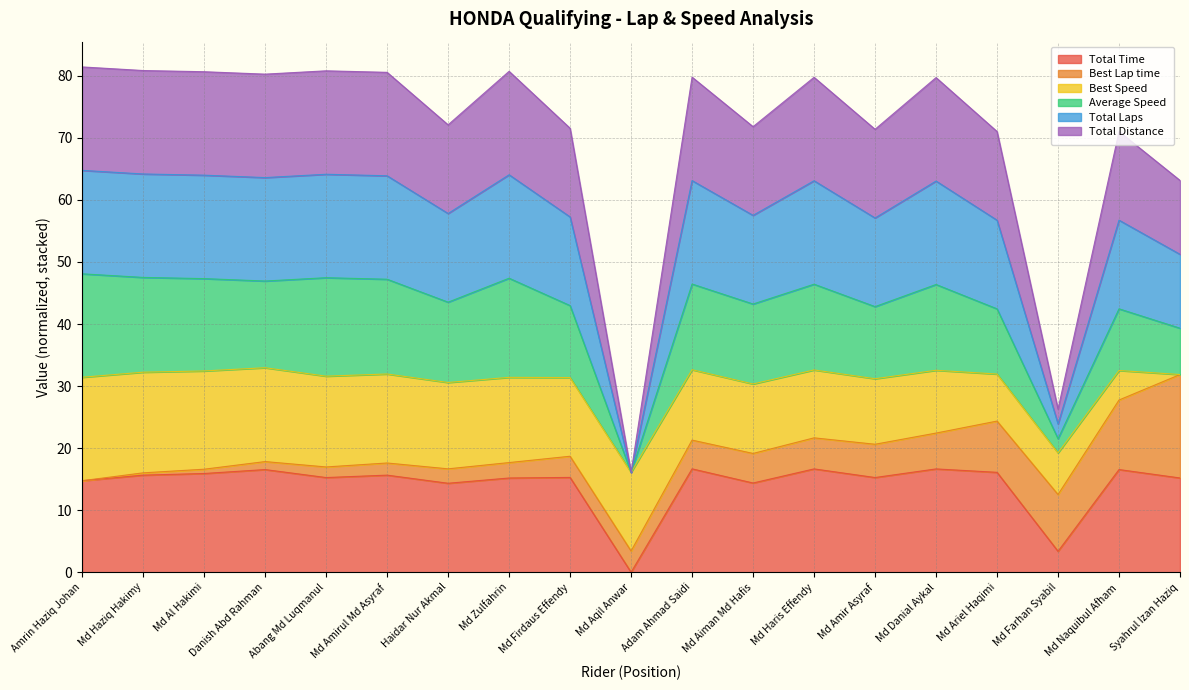

Which has a higher value, Adam Ahmad Saidi or Md Danial Aykal?

Adam Ahmad Saidi